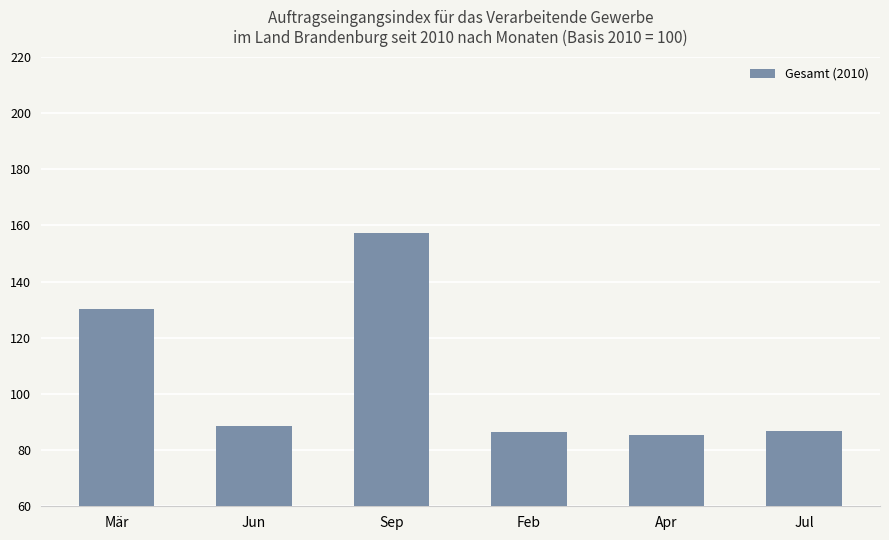

The chart shows a value of 265.4 at Sep. True or false?

False